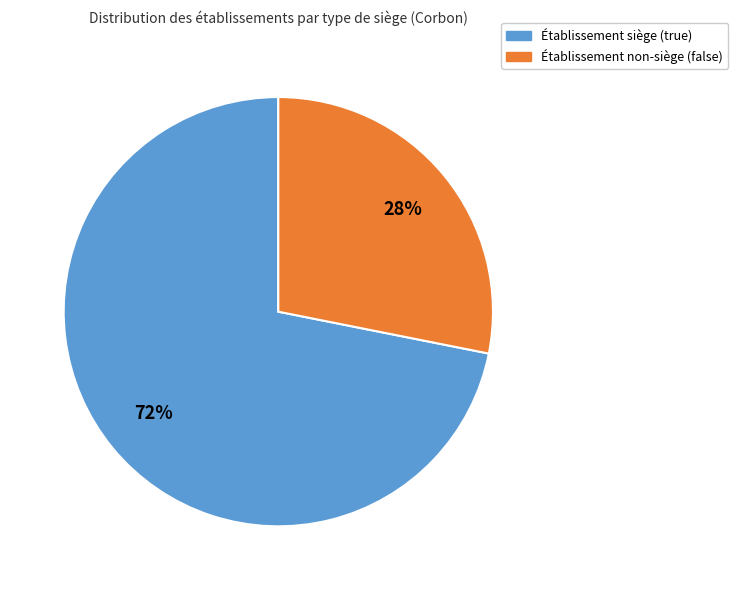

How many slices are in this pie chart?

2